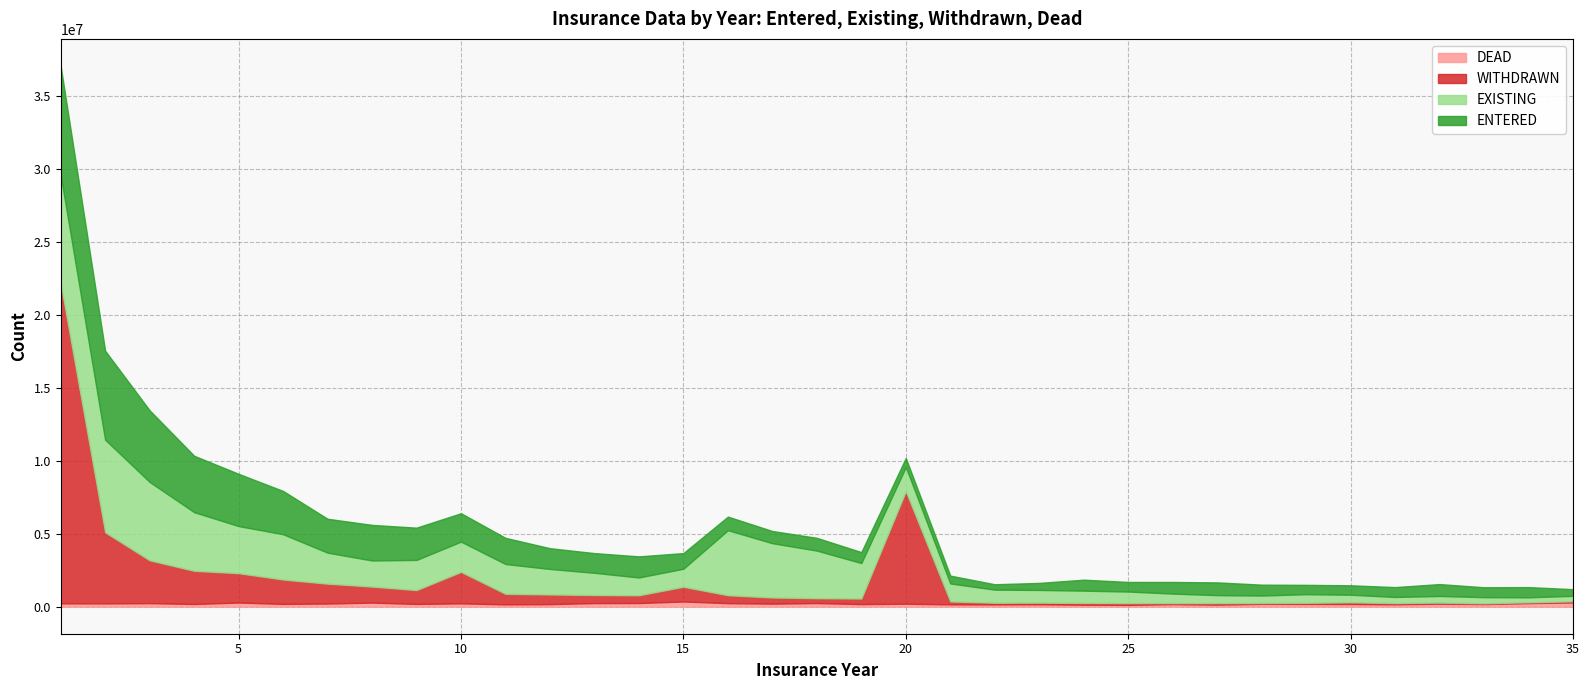

At which category does WITHDRAWN reach its first local peak?

10